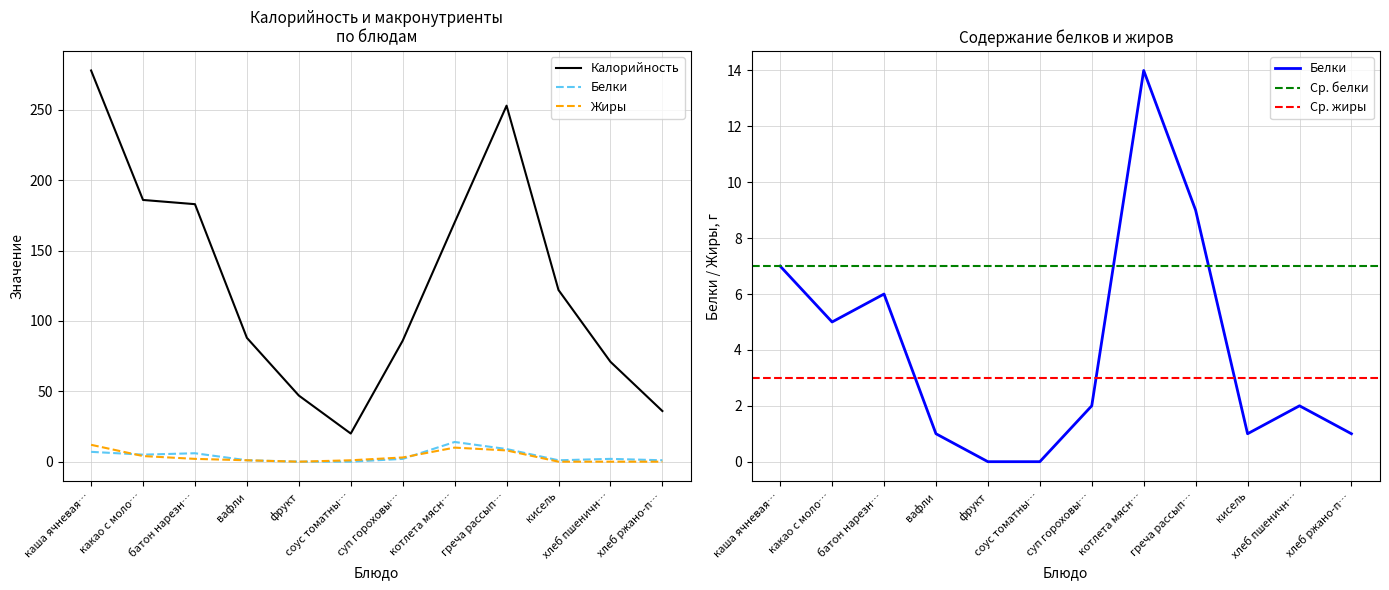

List the series in order of their peak value, lowest first.

Жиры, Белки, Калорийность